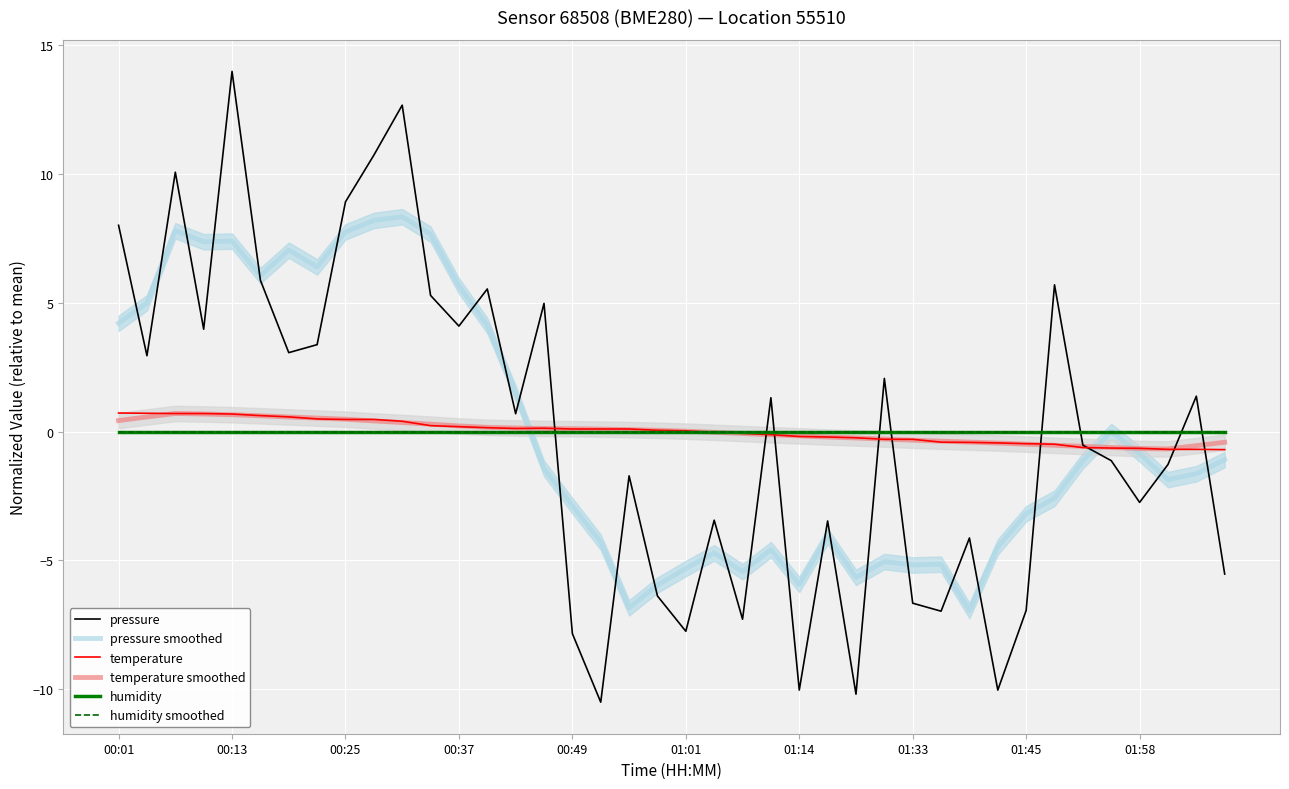

What is the difference between the temperature values at 01:33 and 00:49?

0.4